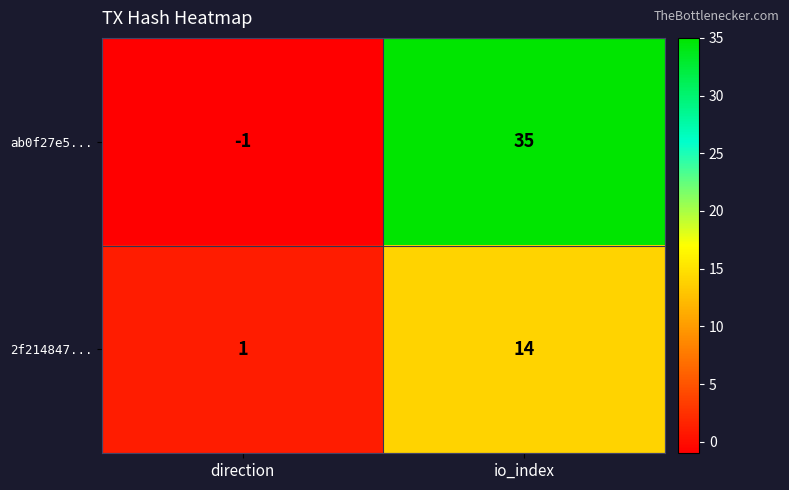

What is the difference between the highest and lowest values at direction?

2